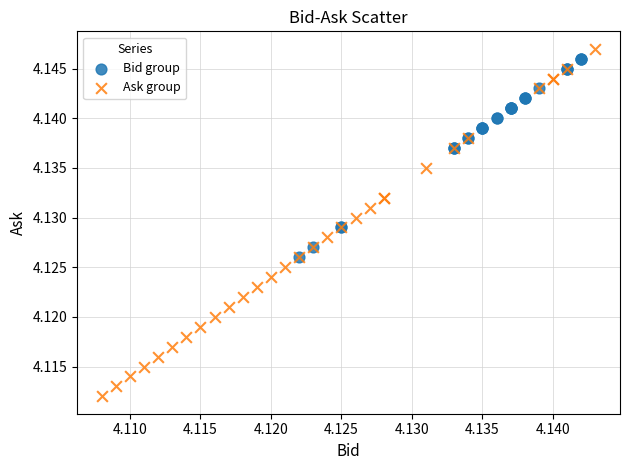

What are all the series names shown in the legend?

Bid group, Ask group